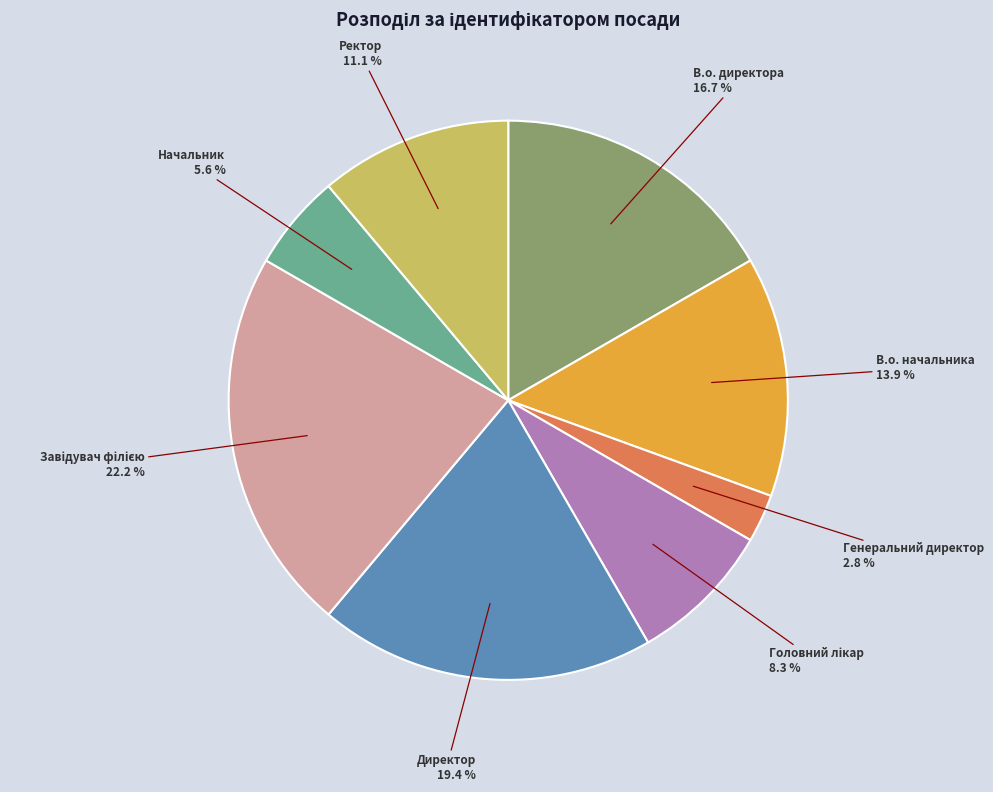

Is there any slice that represents more than half of the pie?

No